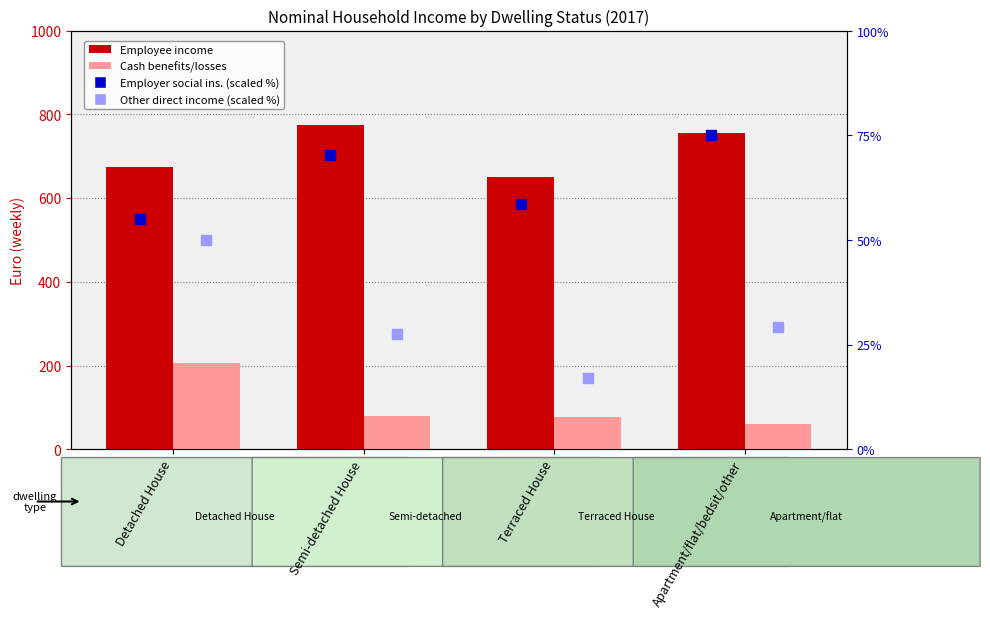

Is the value of Employer social insurance (scaled) at Detached House greater than the value of Other direct income (scaled) at Apartment/flat/bedsit/other?

Yes